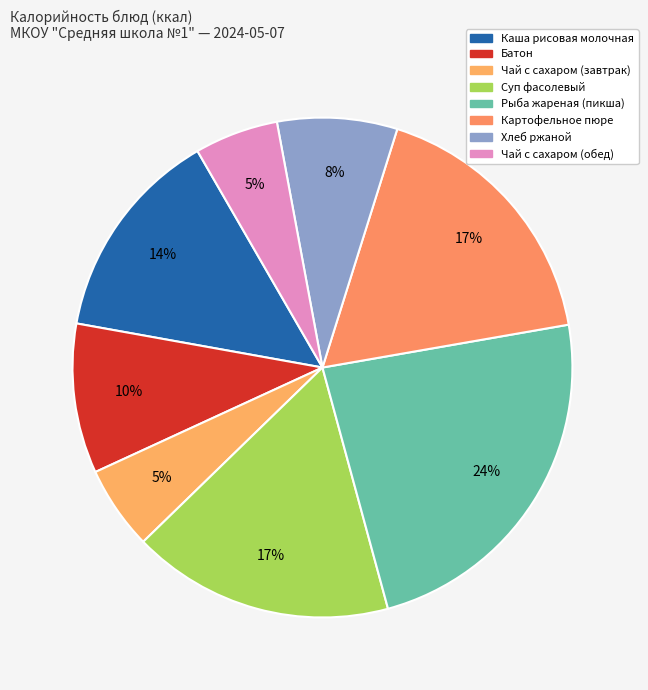

To the nearest percent, what percentage of the pie is Хлеб ржаной?

8%